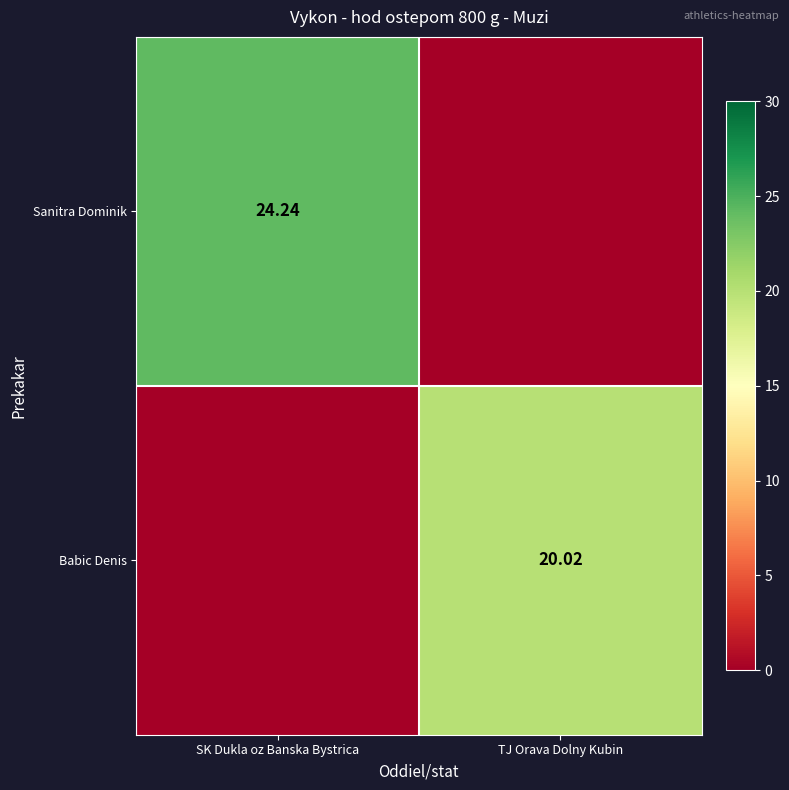

At SK Dukla oz Banska Bystrica, list the series in order from smallest to largest.

Babic Denis, Sanitra Dominik